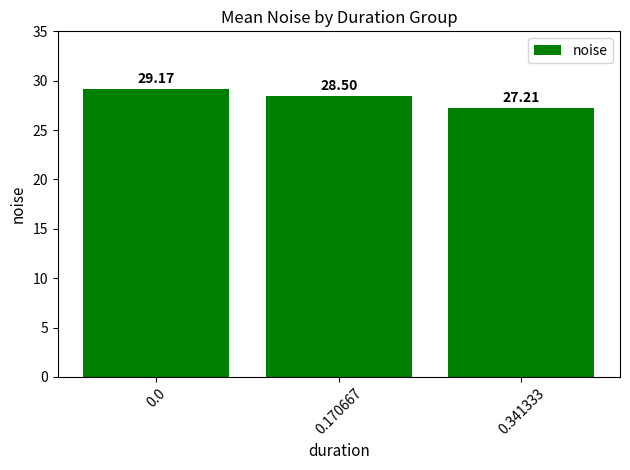

The chart shows a value of 45.4 at 0.0. True or false?

False